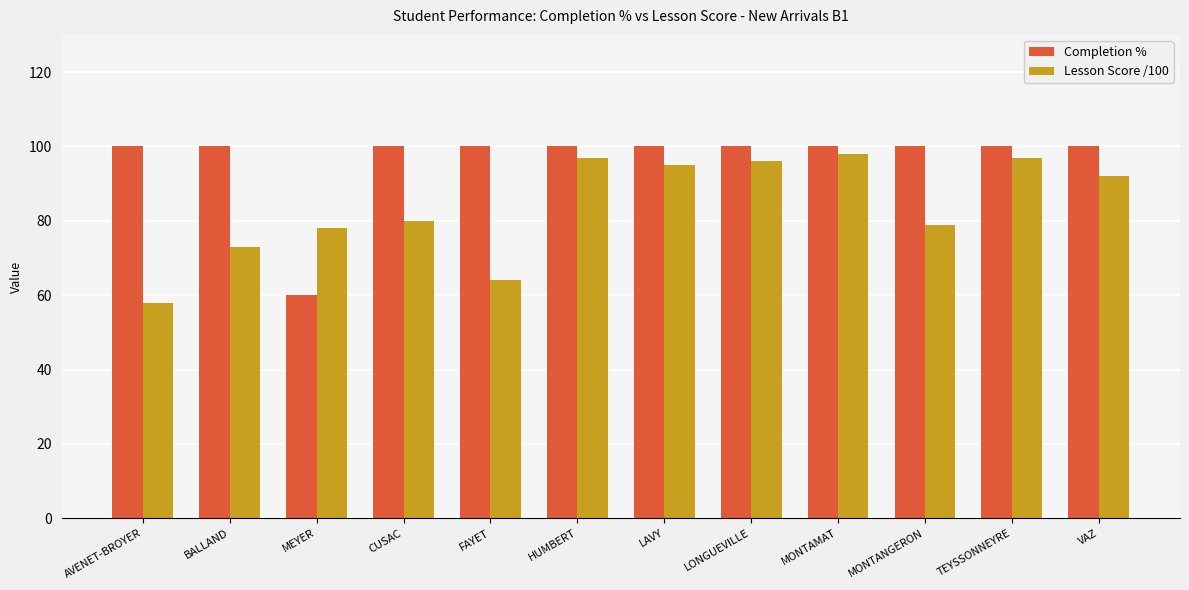

What are all the series names shown in the legend?

Completion %, Lesson Score /100